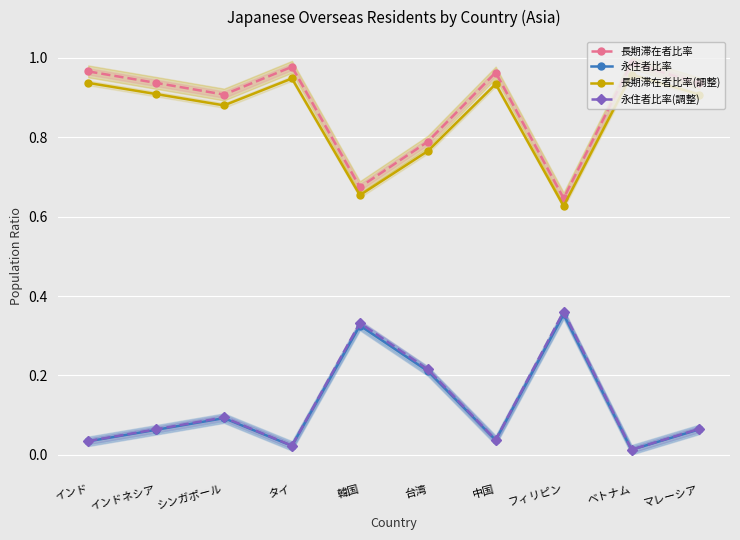

At which category is the sum across all series the highest?

フィリピン